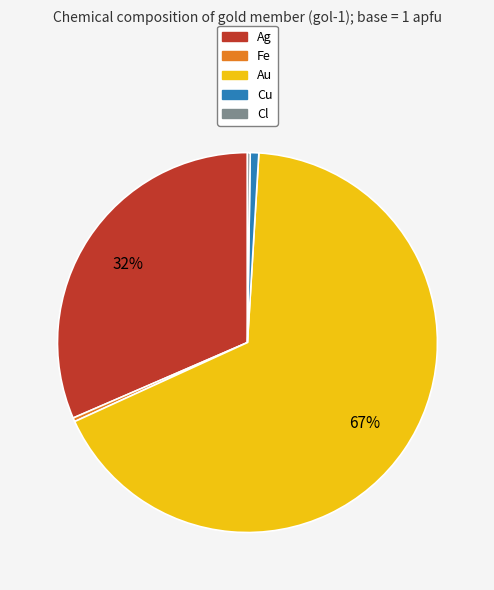

What percentage is the Au slice, to the nearest percent?

67%